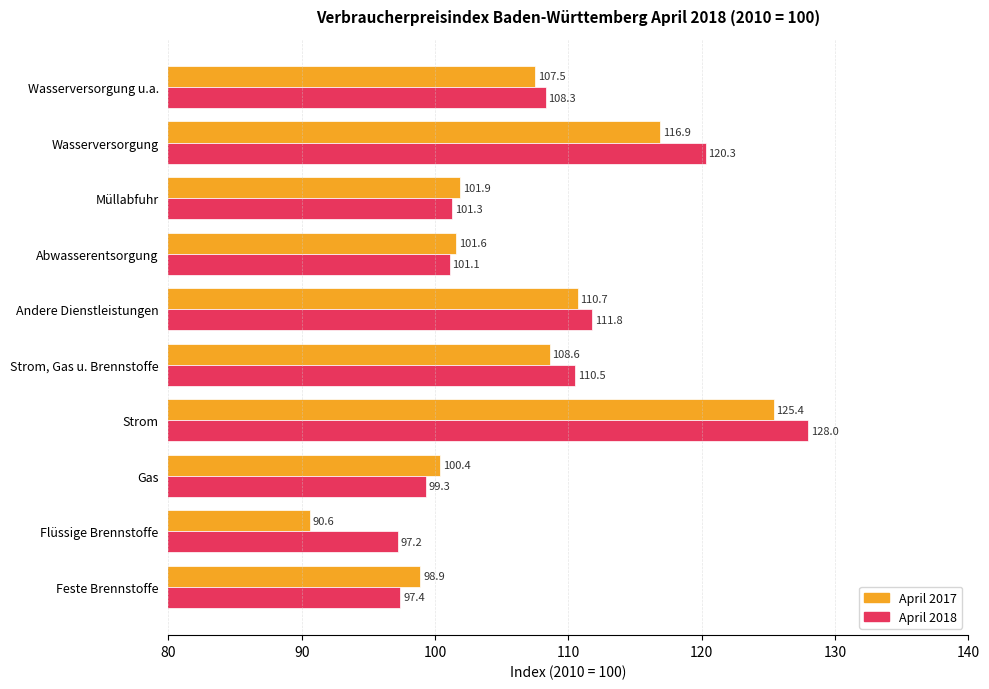

Which category has the highest value in the April 2018 series?

Strom